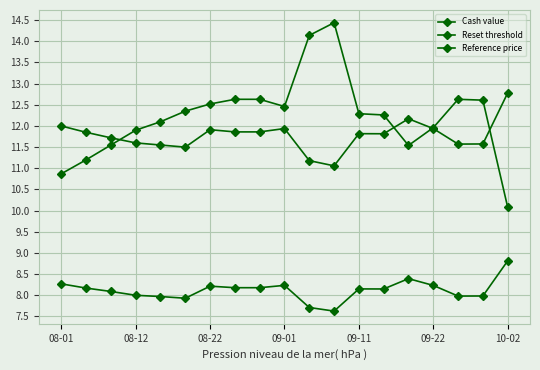

Which series has the largest total across all categories?

Cash value